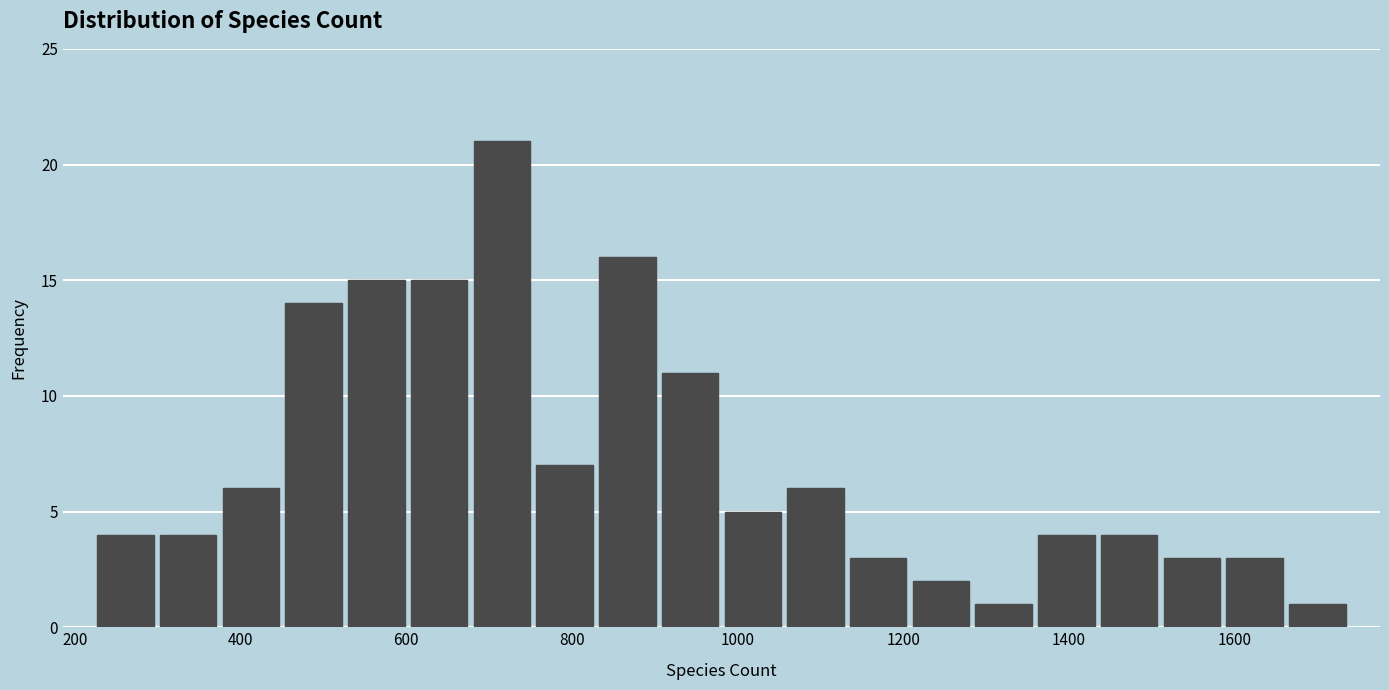

Around what value on the x-axis is the tallest bar? Give the approximate position of its centre, as read against the axis.

720